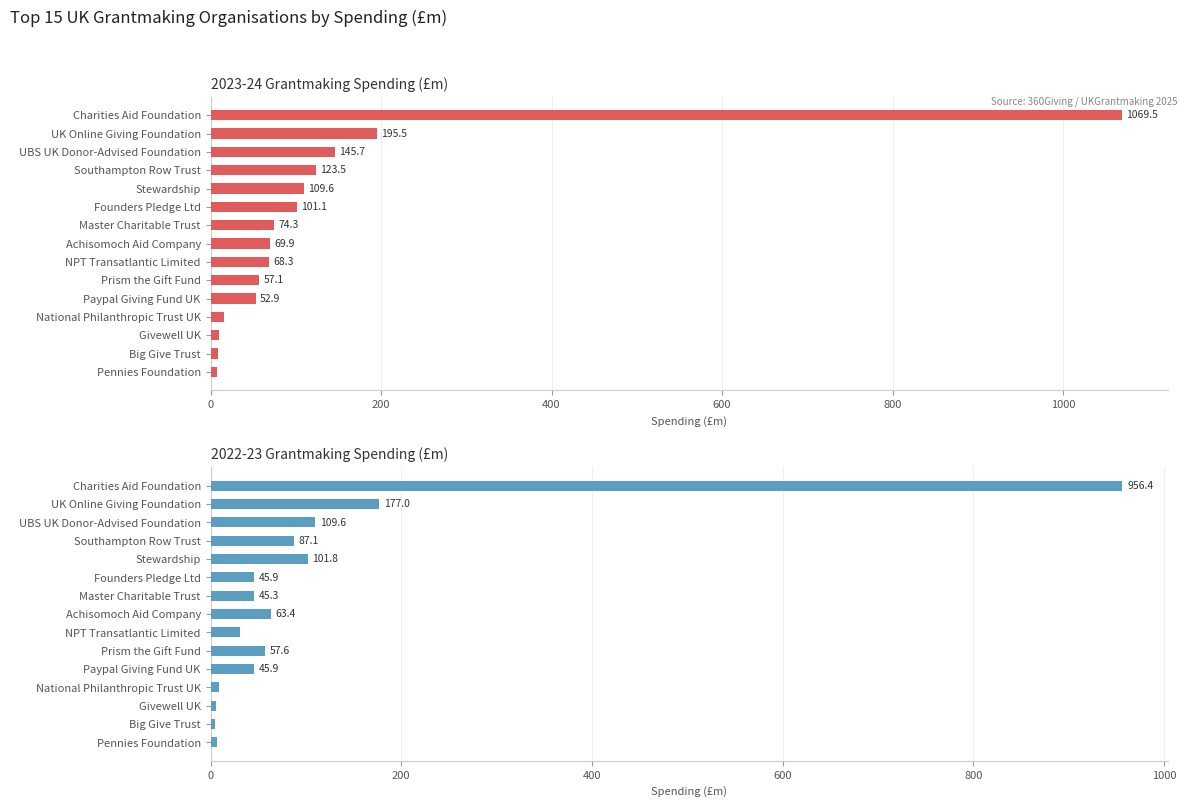

The 2022-23 Grantmaking Spending (£m) series shows 4.6 at Big Give Trust. True or false?

True